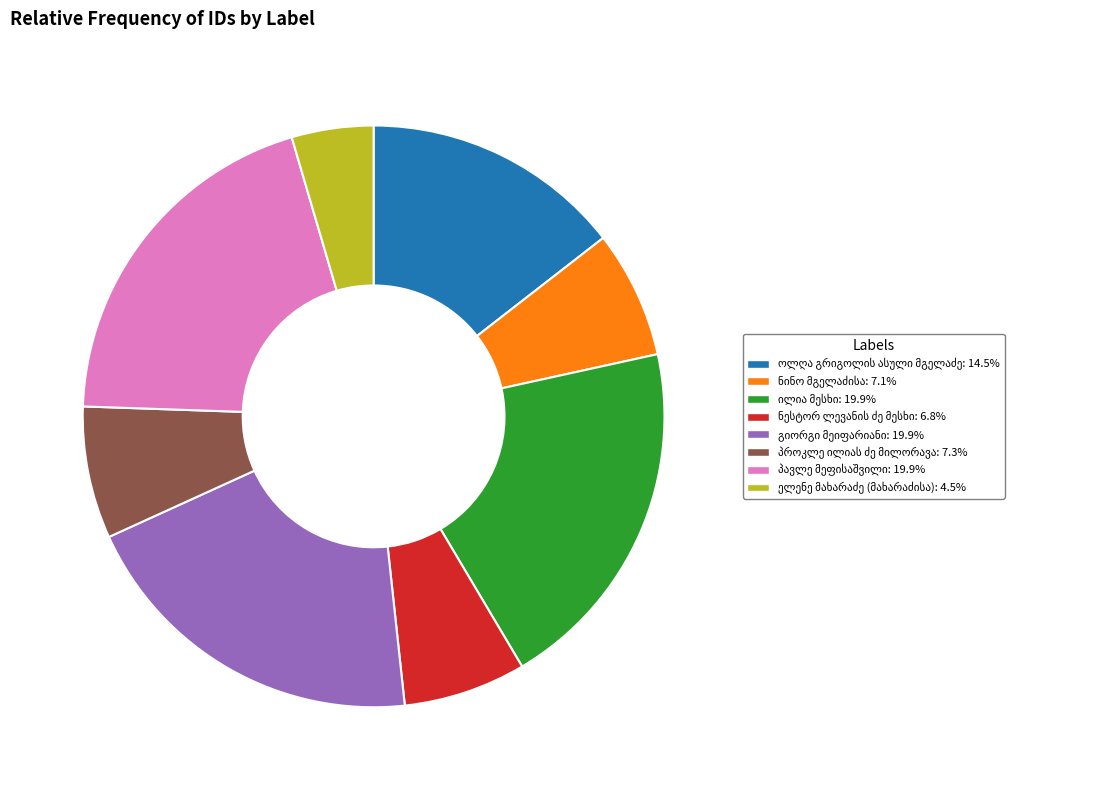

Is there a majority slice in this chart?

No